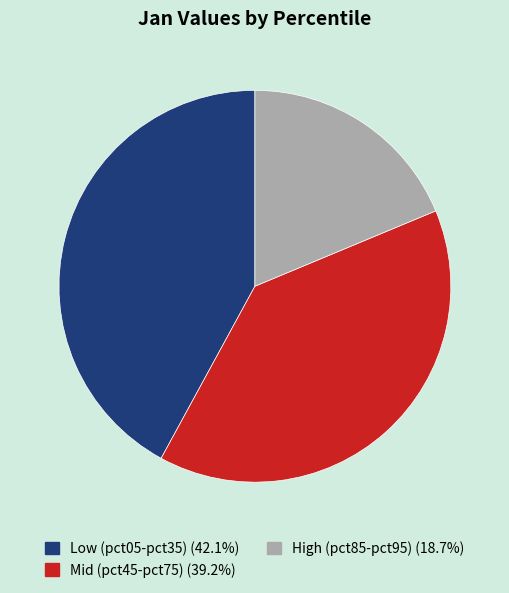

Is there any slice that represents more than half of the pie?

No